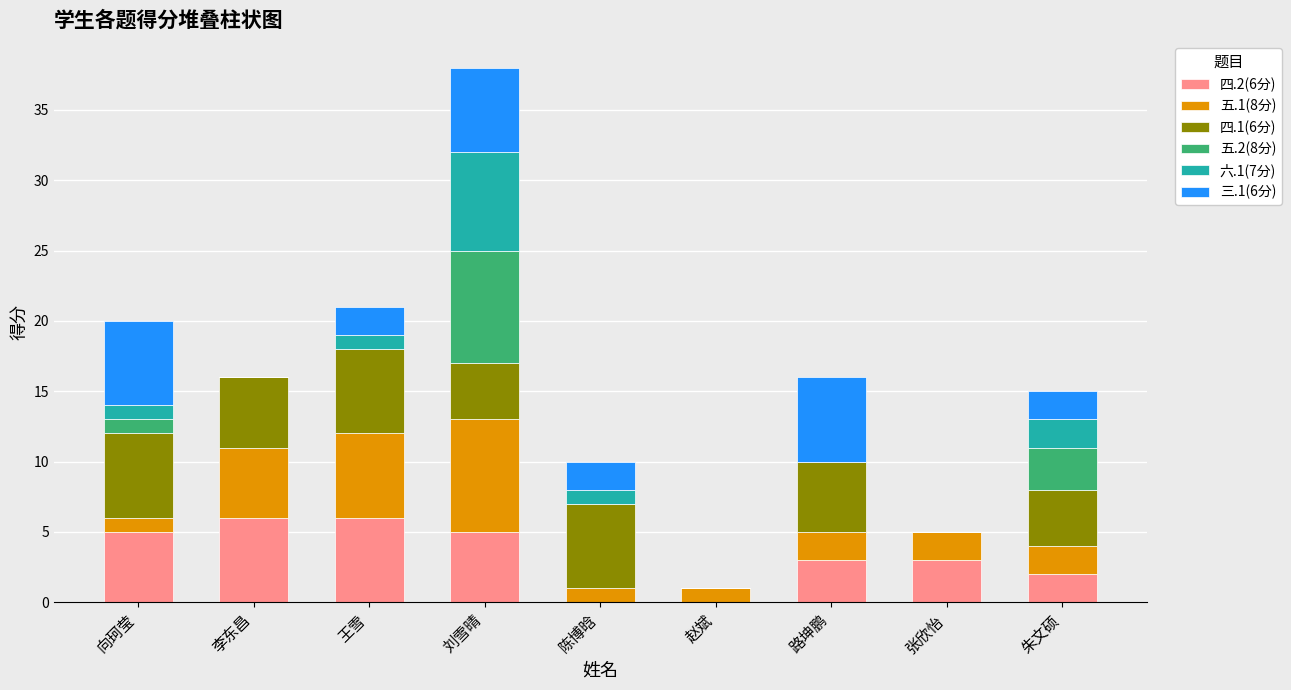

The value of 四.2(6分) at 刘雪晴 is 3. True or false?

False